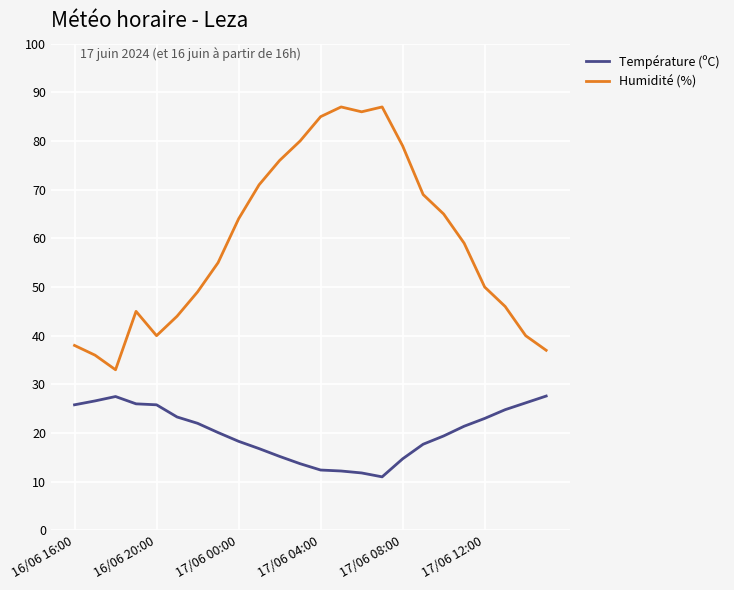

What is the difference between the maximum and second lowest values in the Humidité (%) series?

51.0